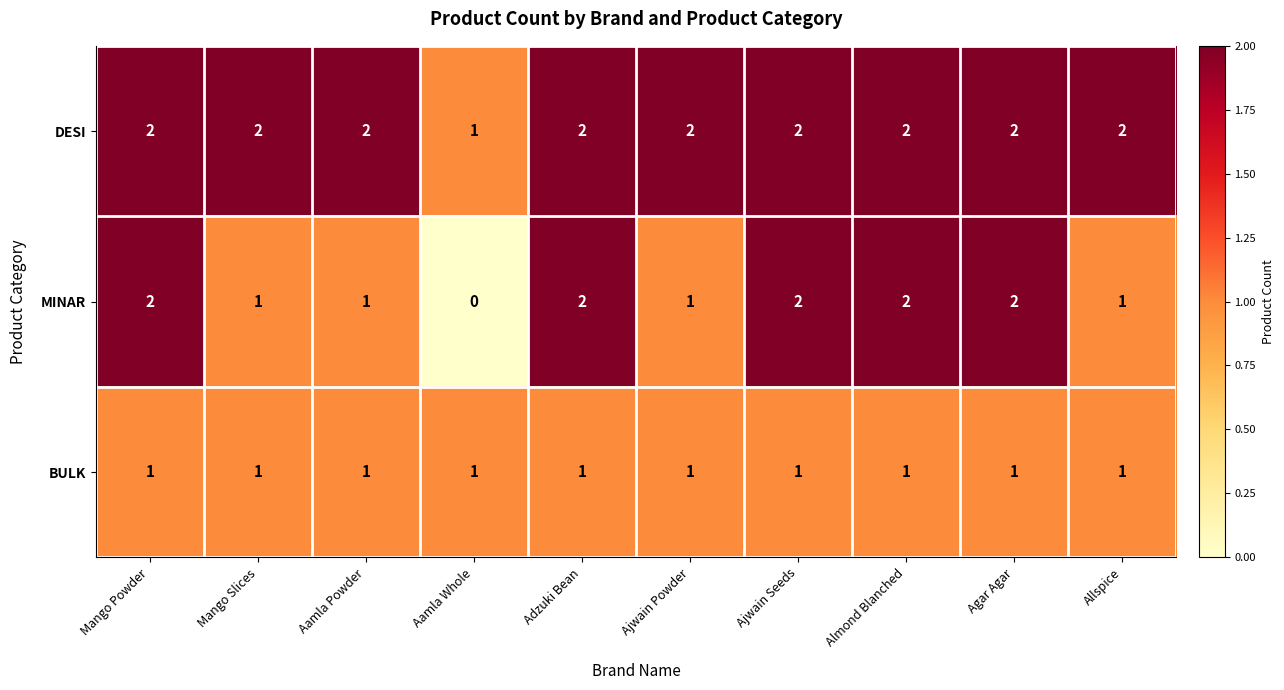

At how many categories does at least one series exceed 0?

10